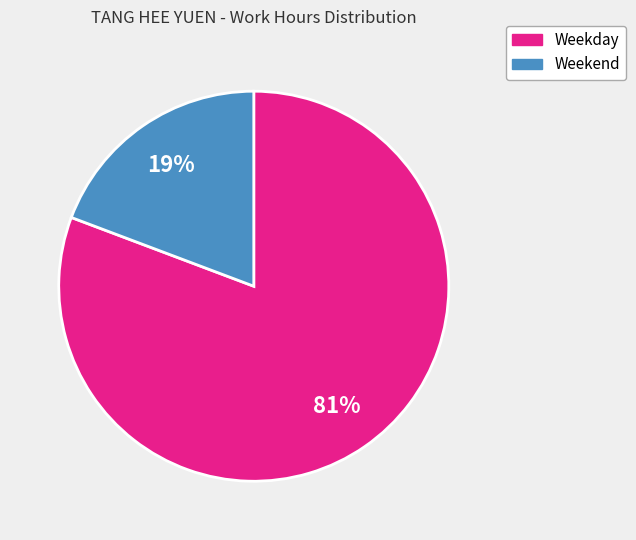

How many segments does this pie chart have?

2